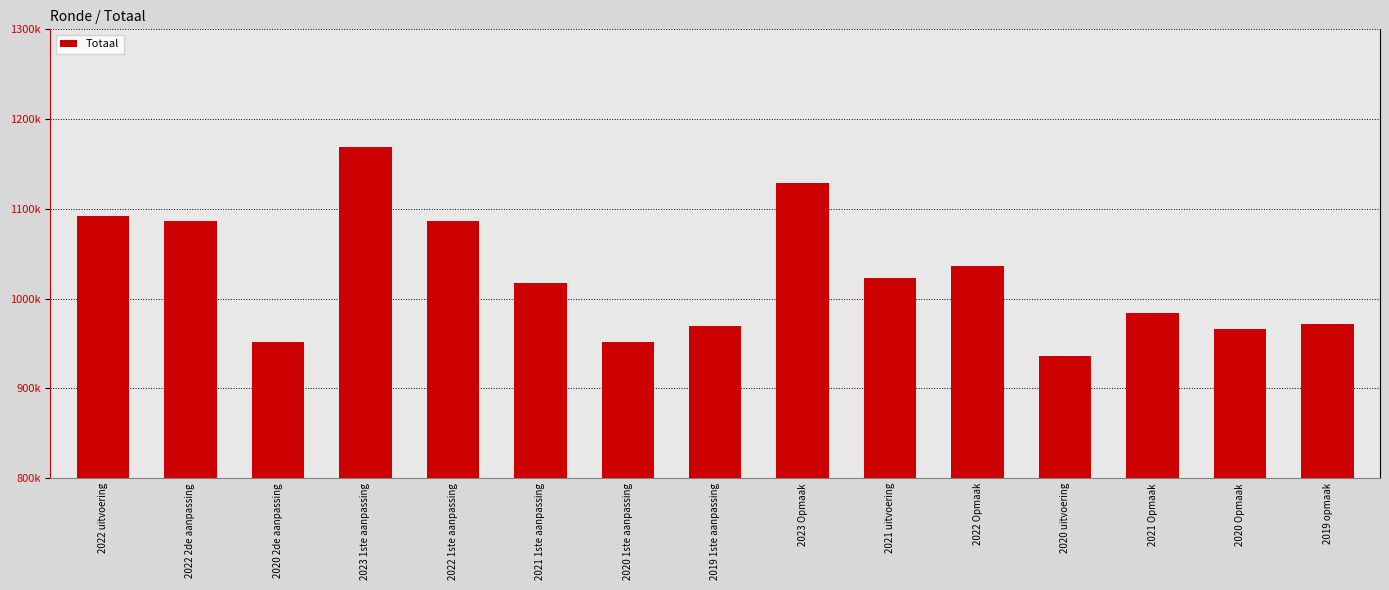

Are the bars horizontal?

No